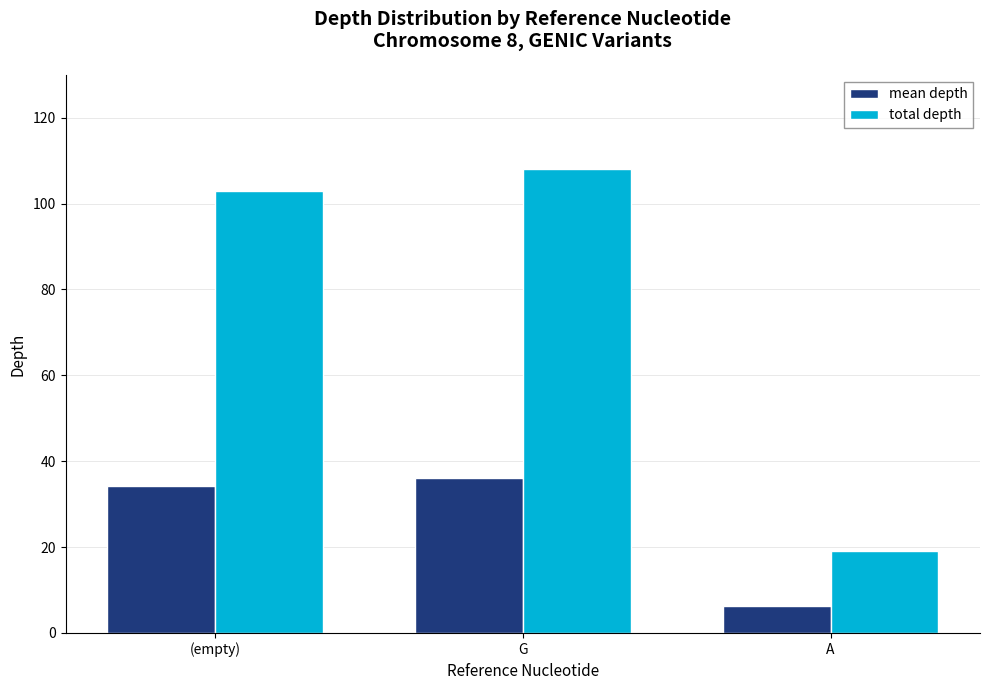

What is the value of the mean depth bar at the 1st from the left?

34.3